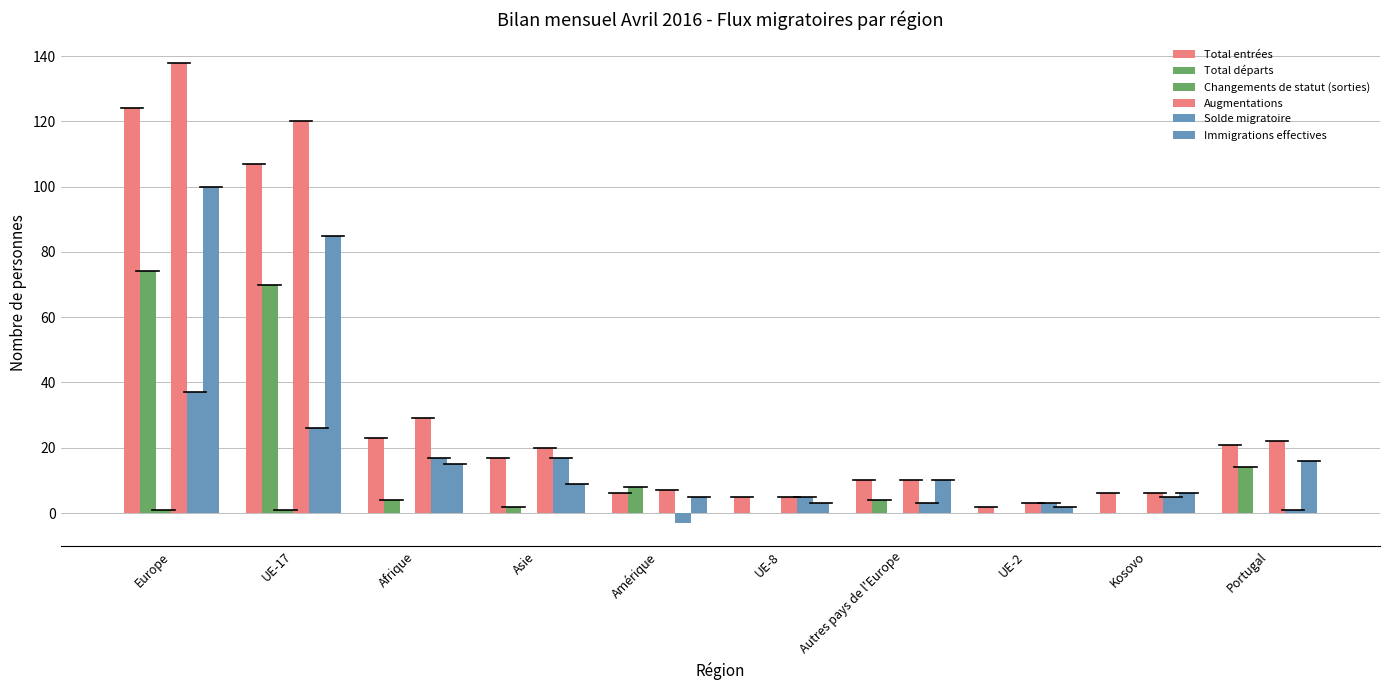

At how many categories does at least one series exceed 100?

2